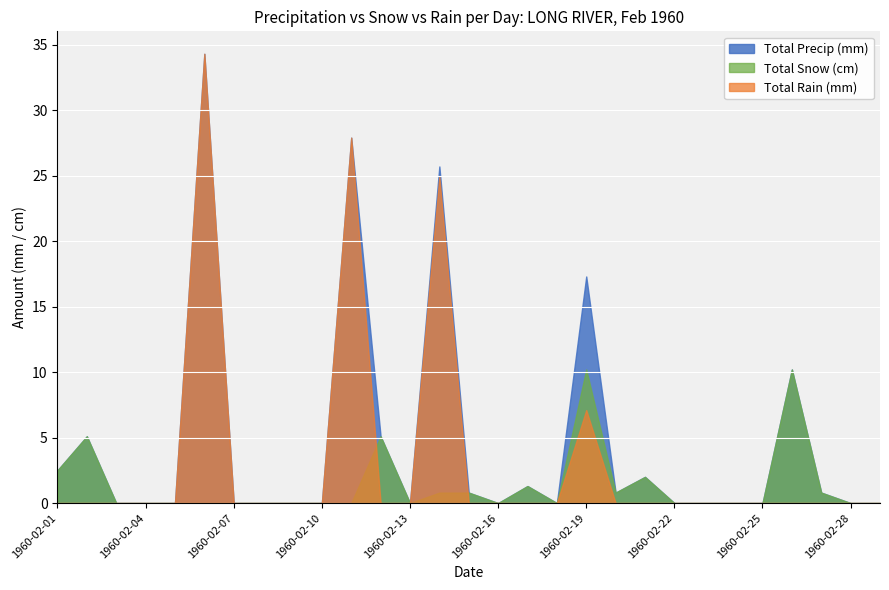

At which label is Total Precip (mm) closest to 17?

1960-02-19